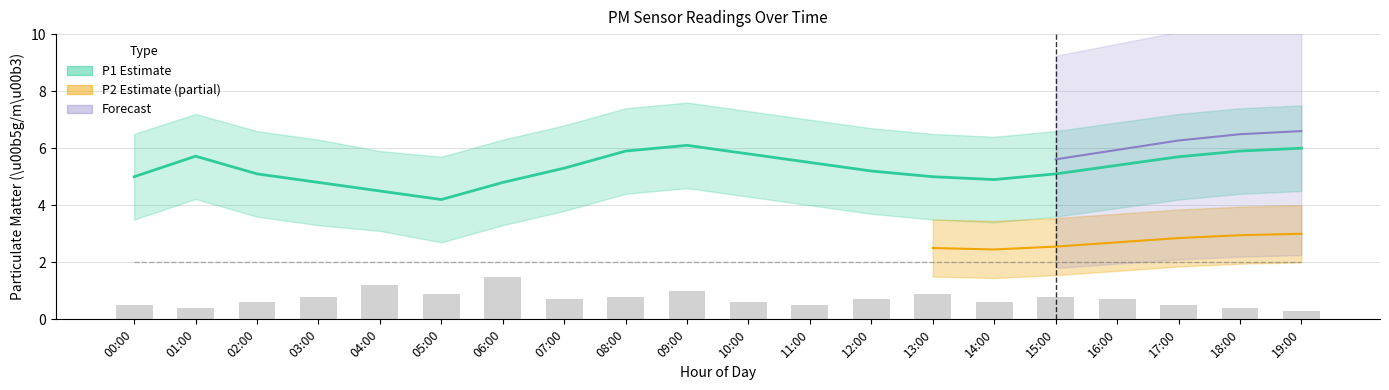

What is the label of the 8th bar from the right?

12:00